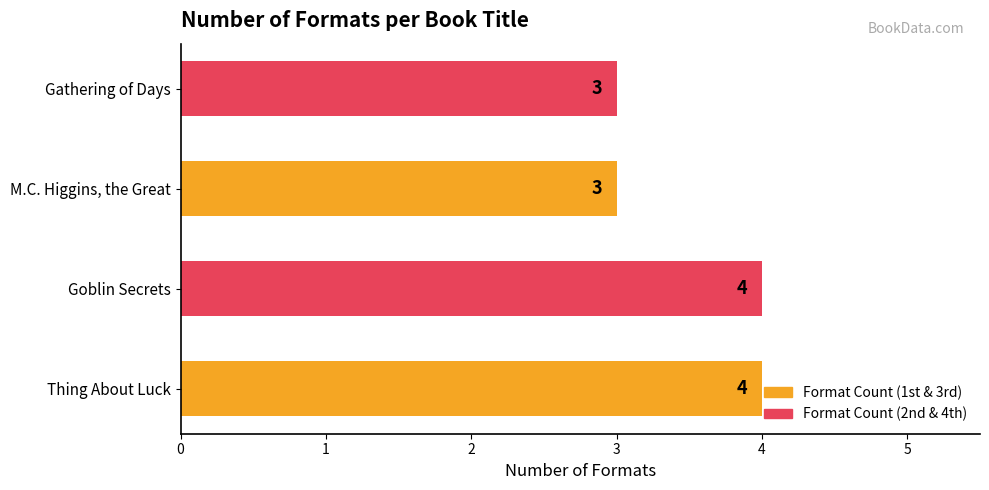

Between Thing About Luck and Gathering of Days, which is larger?

Thing About Luck